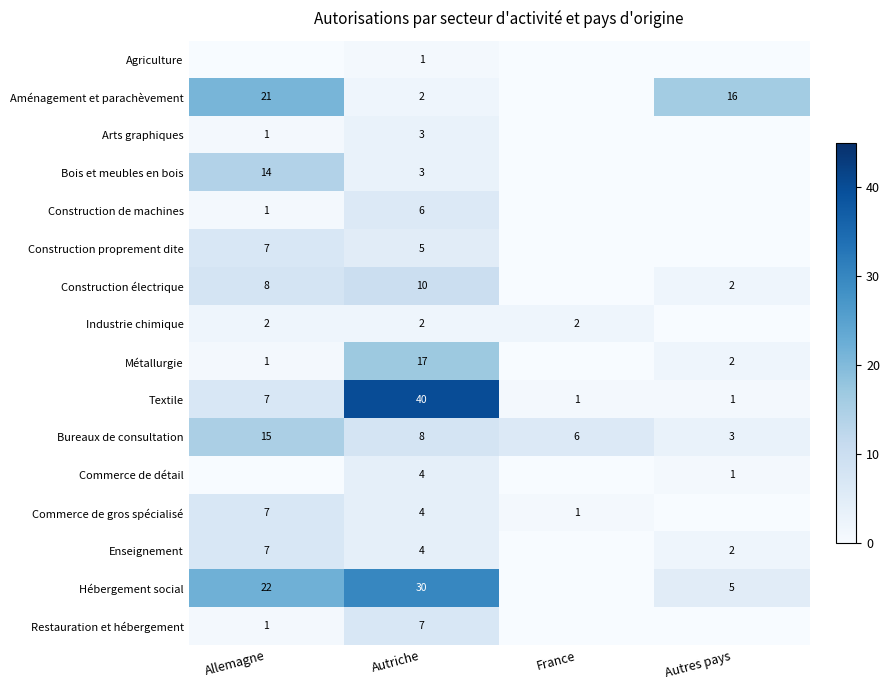

Is the value of Industrie chimique at Allemagne greater than the value of Aménagement et parachèvement at Autres pays?

No